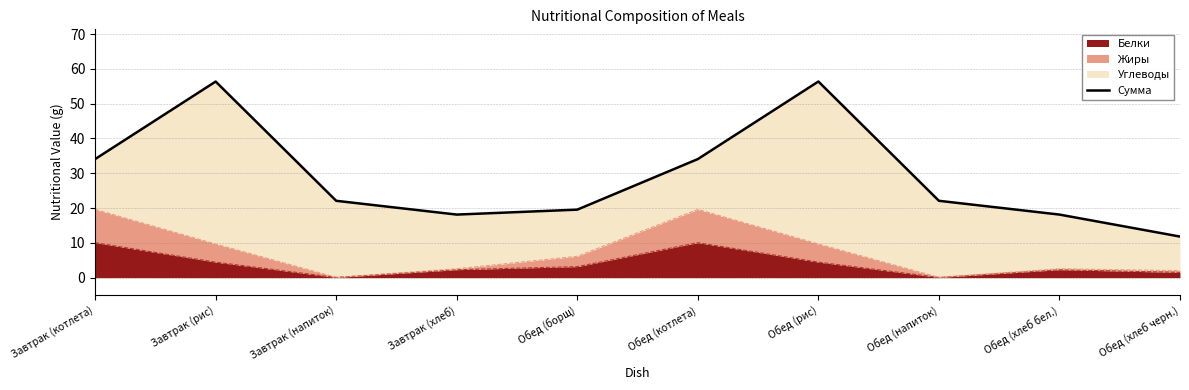

Between Обед (хлеб черн.) and Обед (борщ), which is larger?

Обед (борщ)